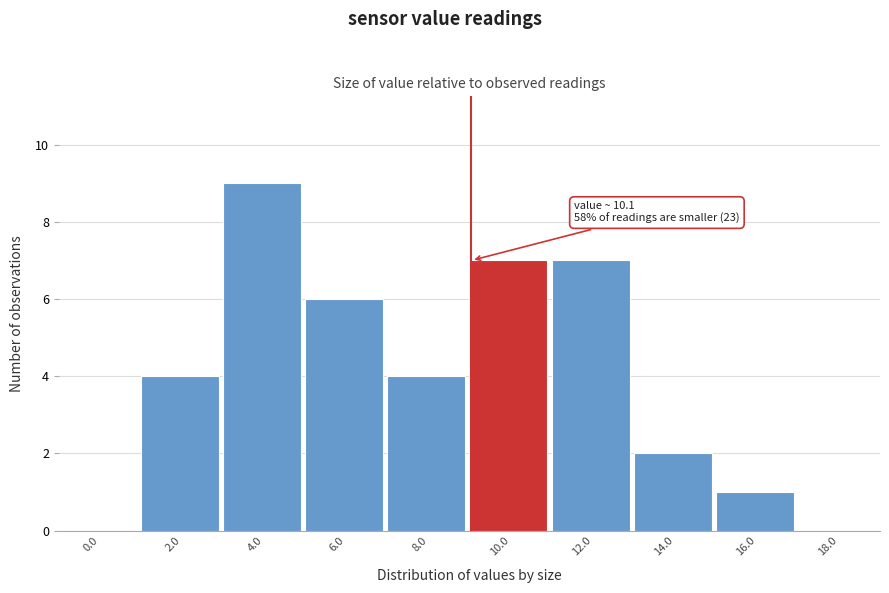

Reading left to right, transcribe all the data shown in this chart.

0.0=0	2.0=4	4.0=9	6.0=6	8.0=4	10.0=7	12.0=7	14.0=2	16.0=1	18.0=0